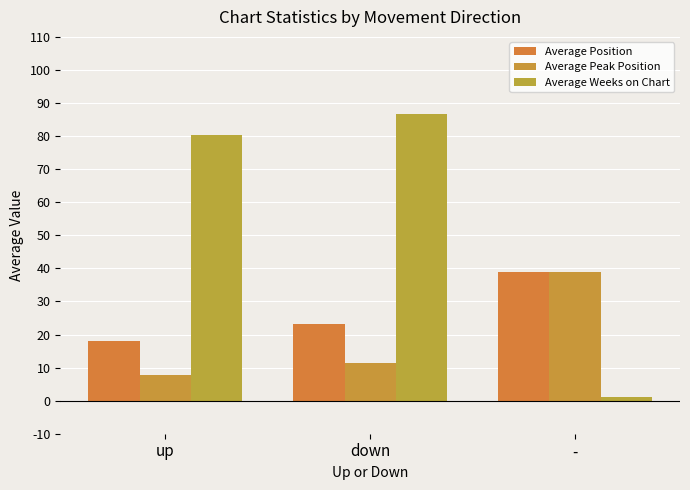

What is the difference between the highest and lowest values at up?

72.5